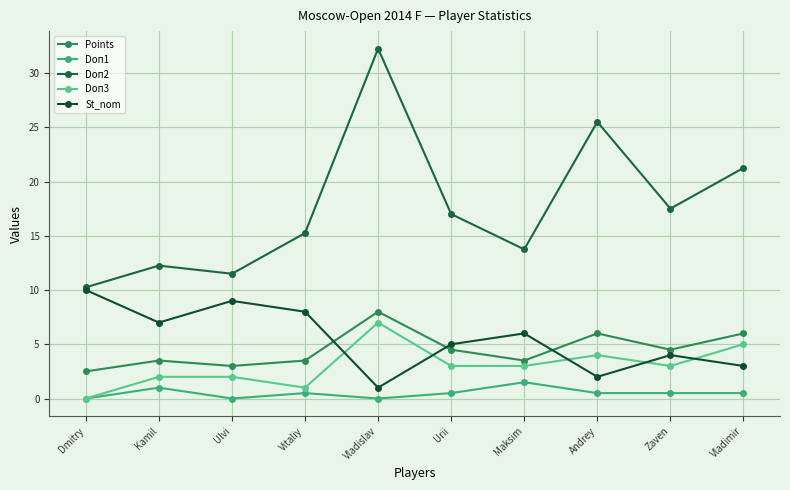

What is the label of the 7th point from the left?

Maksim